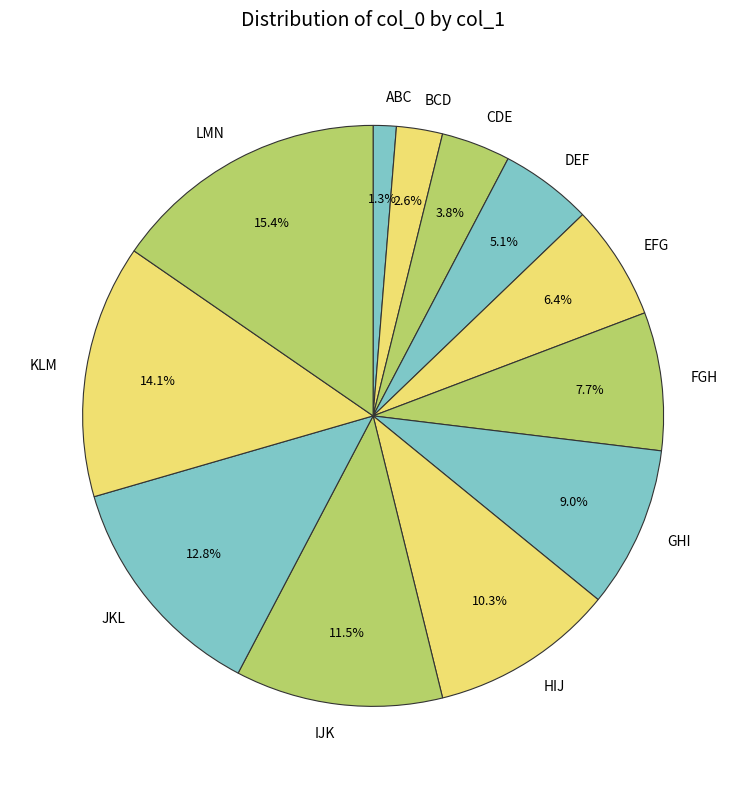

How many slices are in this pie chart?

12